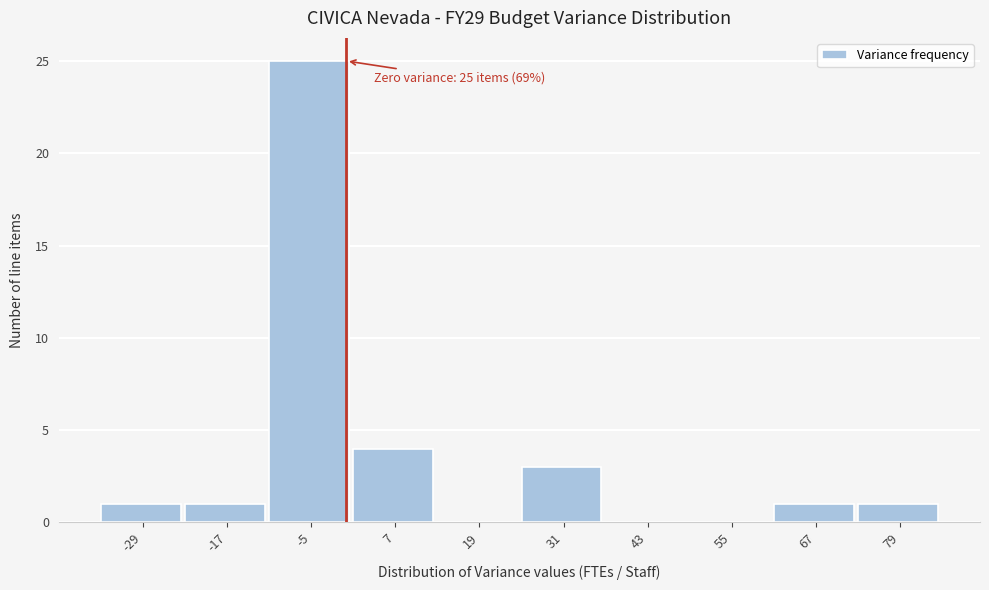

Over which range of the x-axis is the bar tallest?

-11 to 1